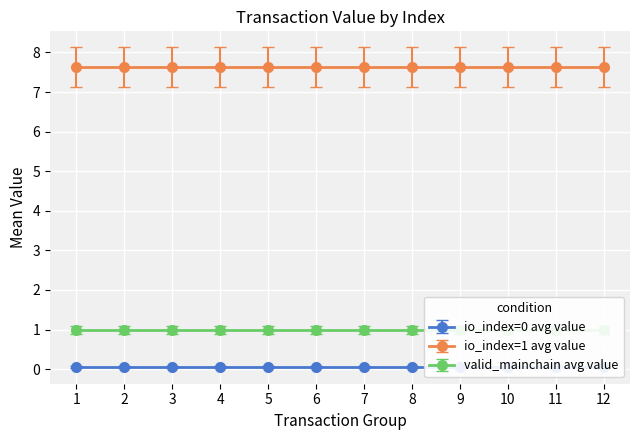

True or false: io_index=1 avg value and io_index=0 avg value cross at least once.

False